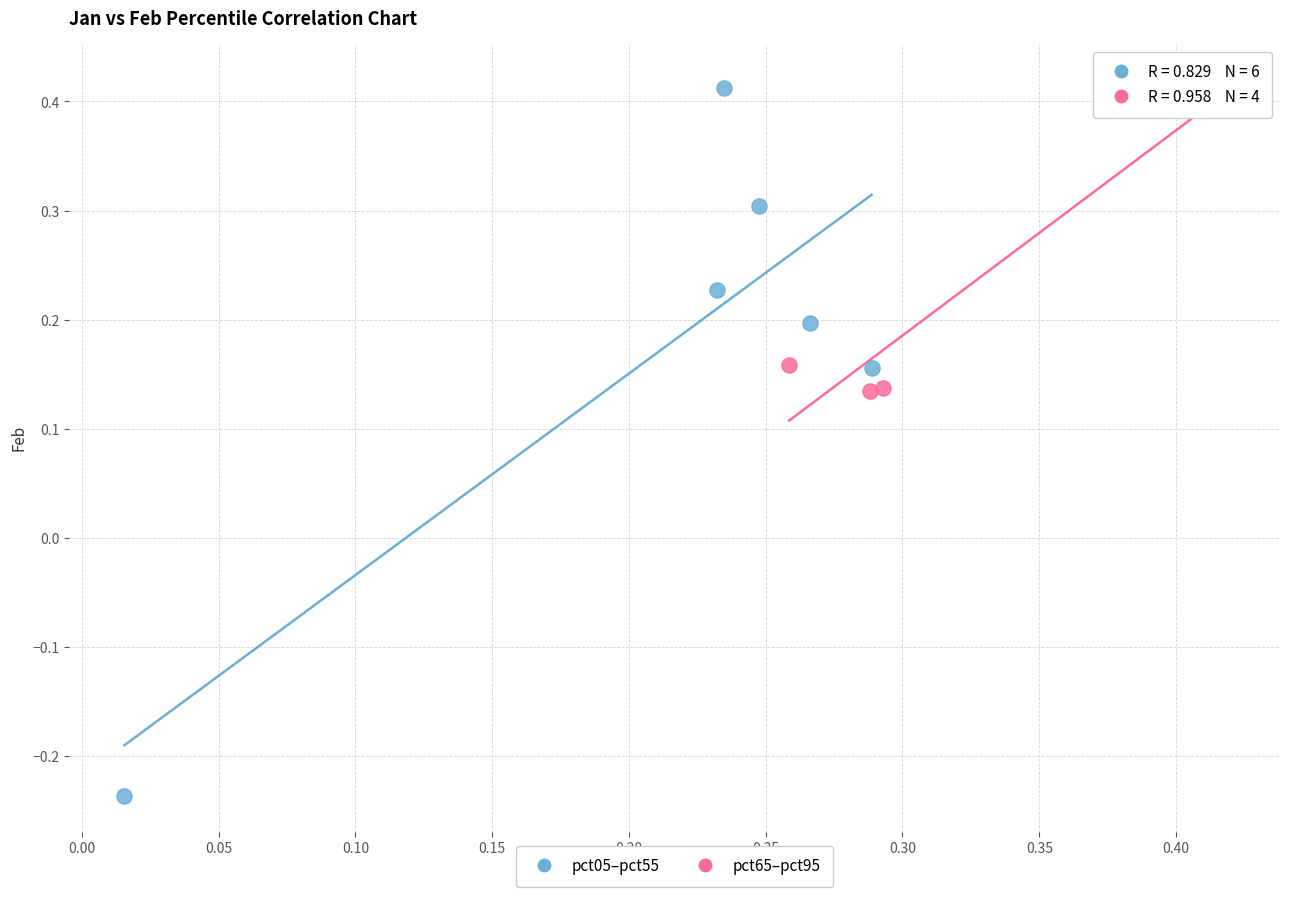

Which series has the widest spread of Y values?

pct05–pct55